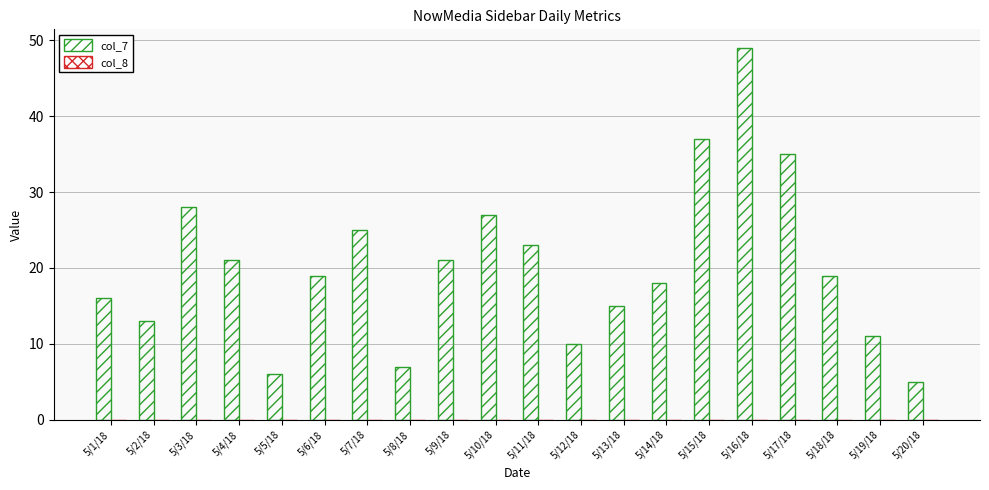

Reading right to left, extract all data points from this chart.

col_7: 5/20/18=5	5/19/18=11	5/18/18=19	5/17/18=35	5/16/18=49	5/15/18=37	5/14/18=18	5/13/18=15	5/12/18=10	5/11/18=23	5/10/18=27	5/9/18=21	5/8/18=7	5/7/18=25	5/6/18=19	5/5/18=6	5/4/18=21	5/3/18=28	5/2/18=13	5/1/18=16
col_8: 5/20/18=0	5/19/18=0	5/18/18=0	5/17/18=0	5/16/18=0	5/15/18=0	5/14/18=0	5/13/18=0	5/12/18=0	5/11/18=0	5/10/18=0	5/9/18=0	5/8/18=0	5/7/18=0	5/6/18=0	5/5/18=0	5/4/18=0	5/3/18=0	5/2/18=0	5/1/18=0